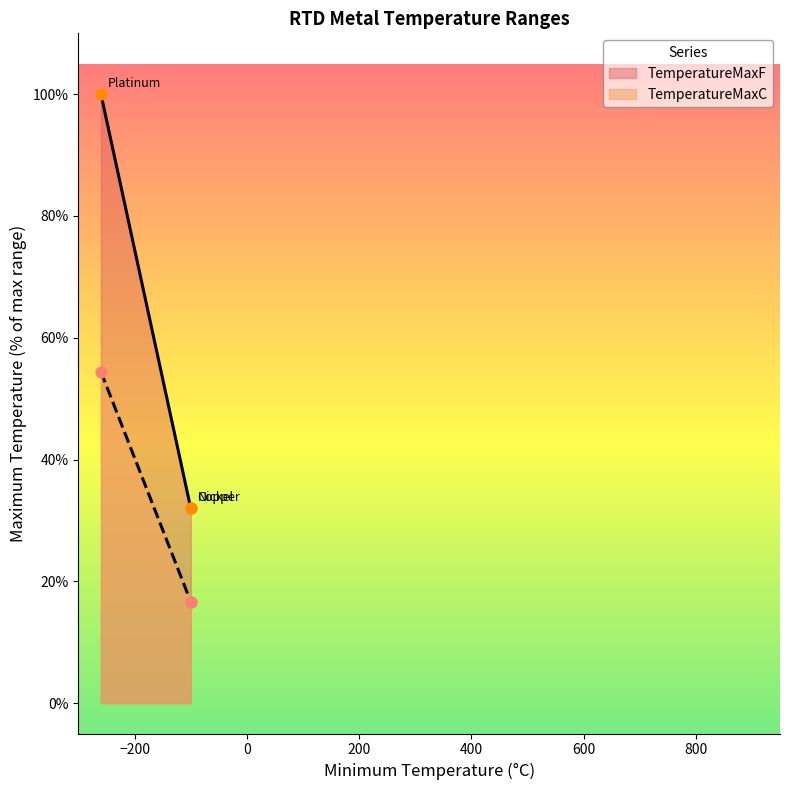

At how many categories does at least one series exceed 28?

3